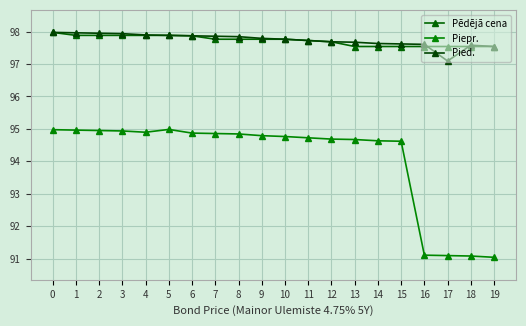

What is the average value of the Piepr. series?

94.1